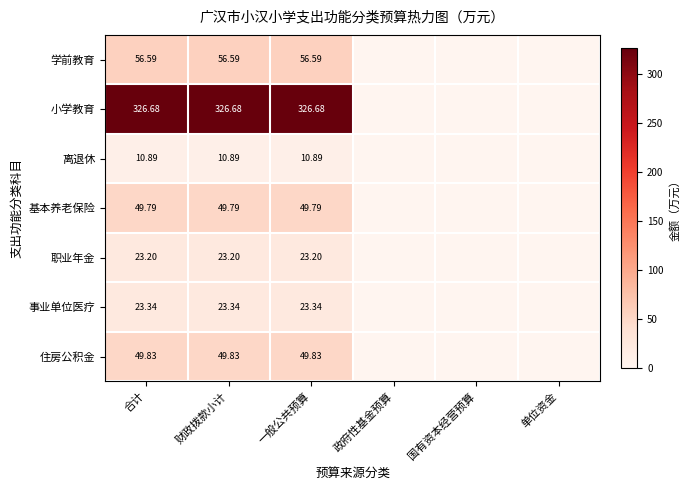

At 一般公共预算, list the series in order from smallest to largest.

离退休, 职业年金, 事业单位医疗, 基本养老保险, 住房公积金, 学前教育, 小学教育